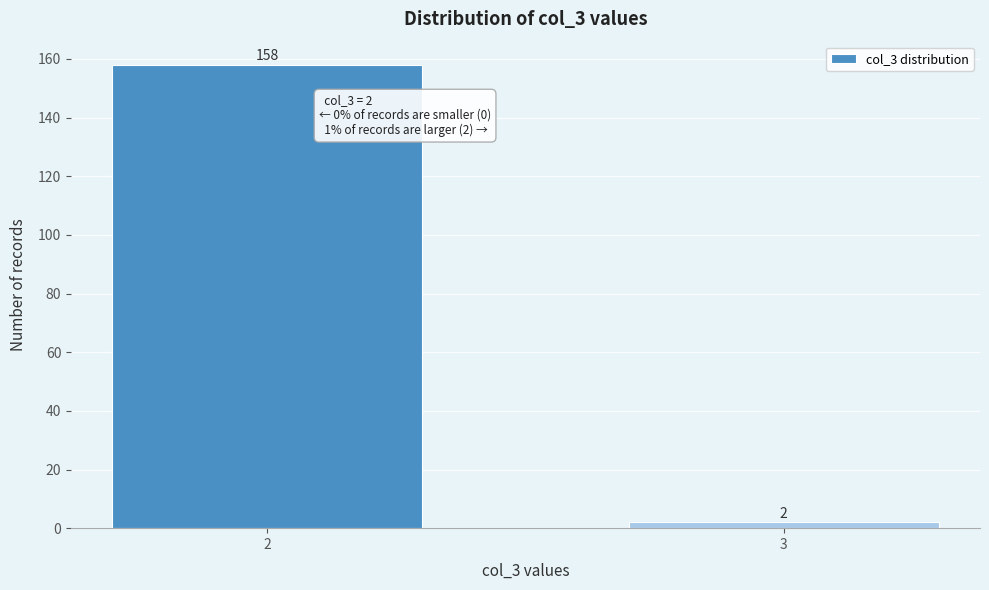

Reading left to right, transcribe all the data shown in this chart.

158	2